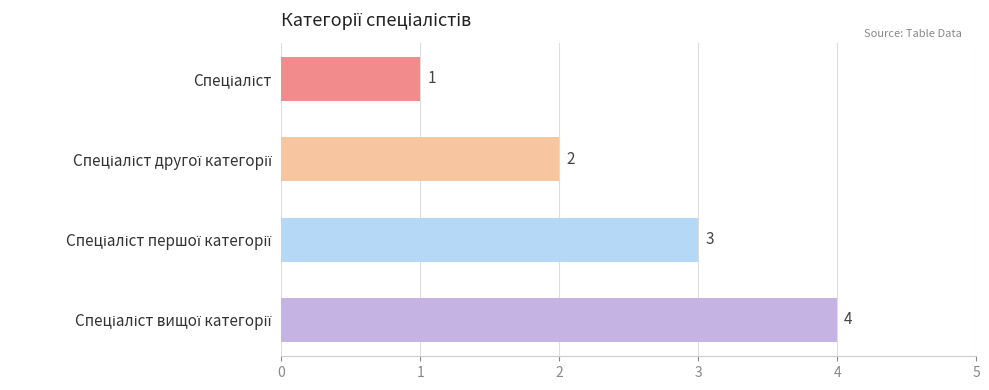

What is the minimum value shown in the chart?

1